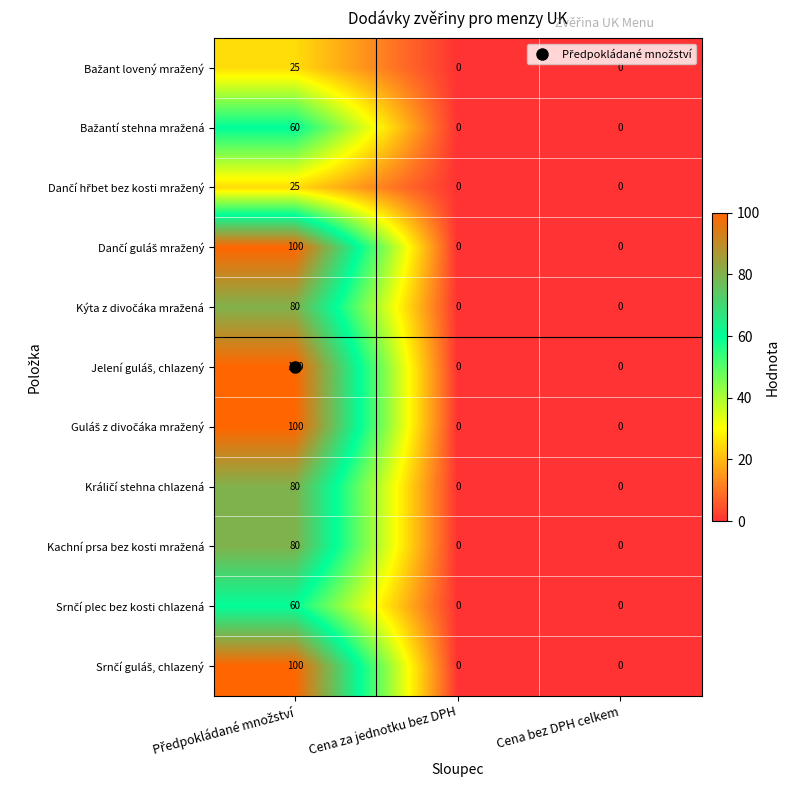

How many distinct data groups are displayed?

11